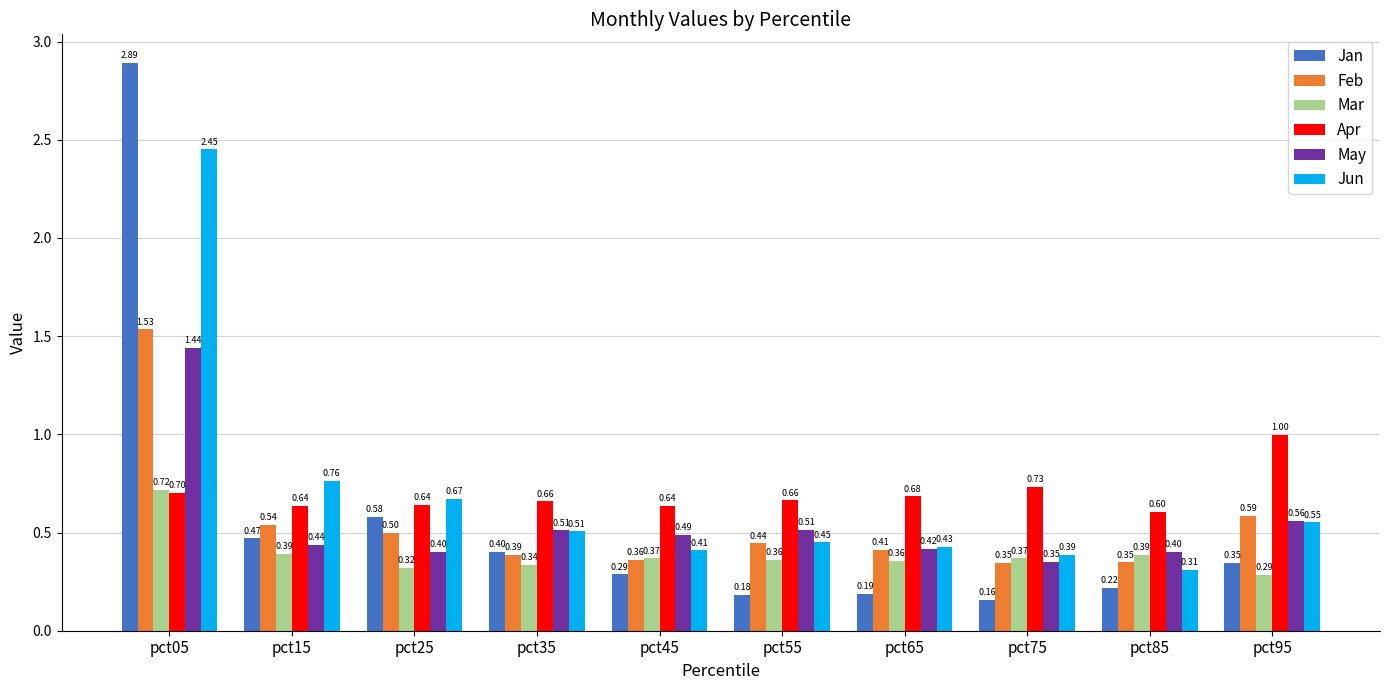

What is the minimum value for May?

0.4